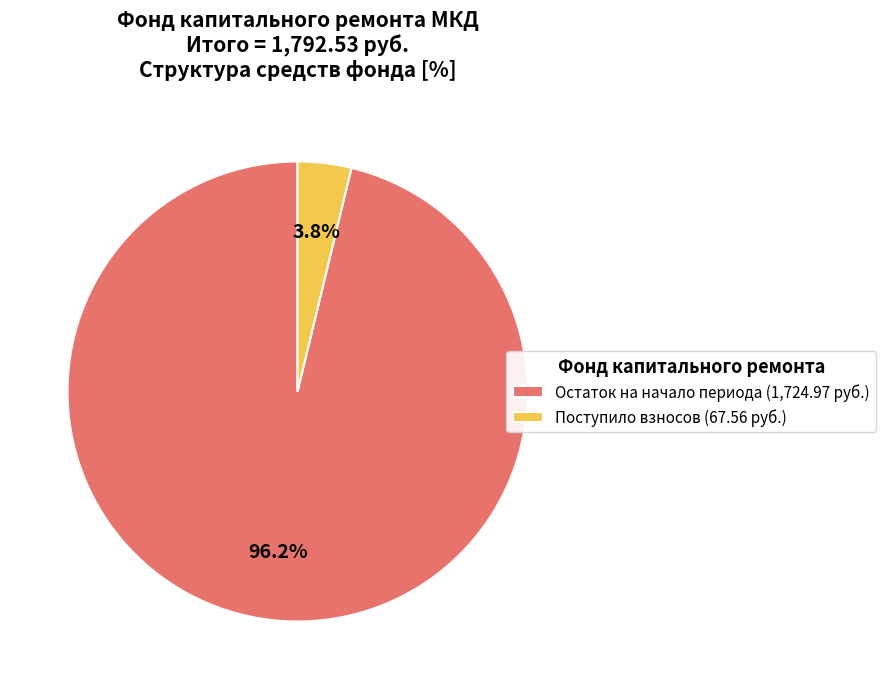

Which slice is the largest?

Остаток на начало периода (1,724.97 руб.)